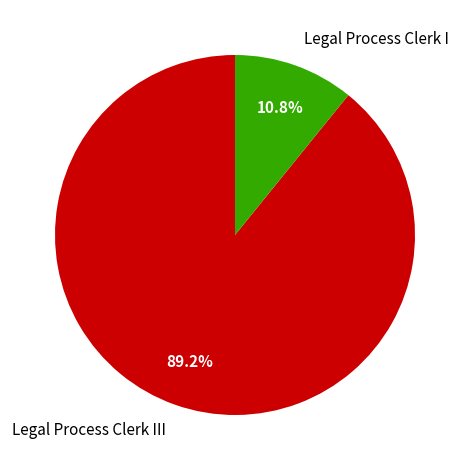

Is it true that Legal Process Clerk III is 89% of the pie?

True